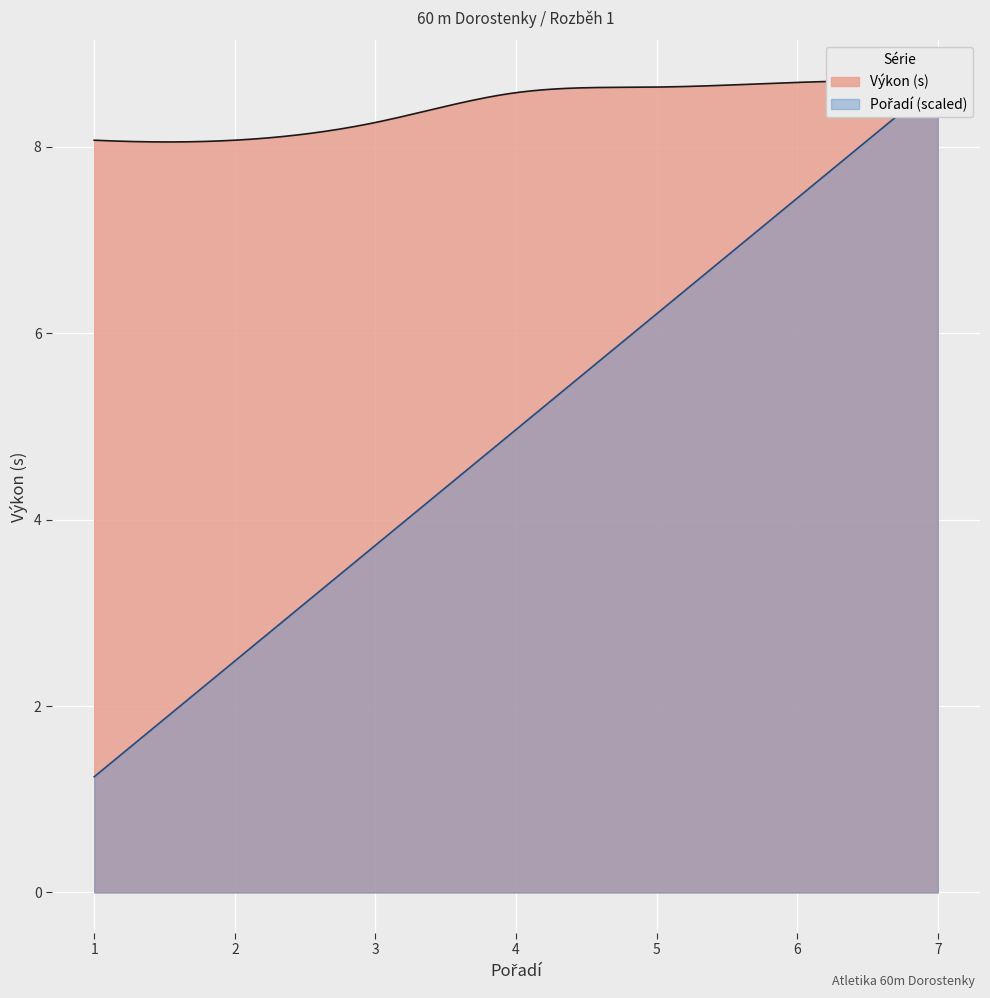

How many categories are shown in the chart?

7